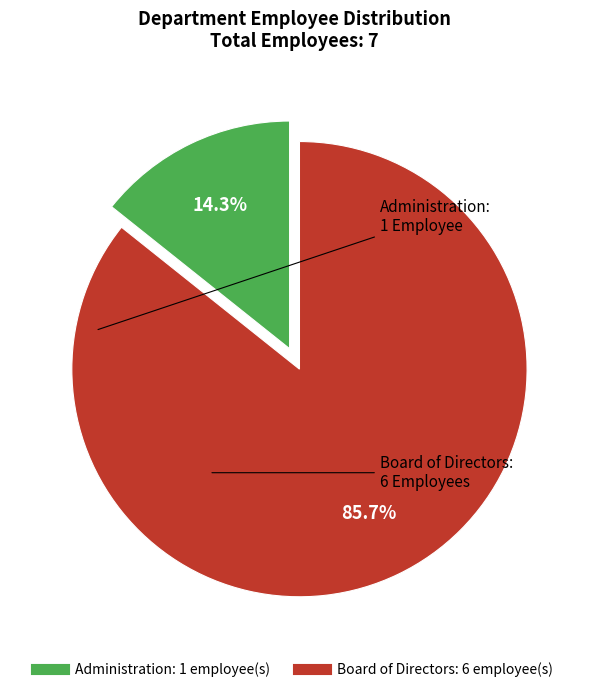

What is the ratio of the value at Board of Directors to the value at Administration?

6.0